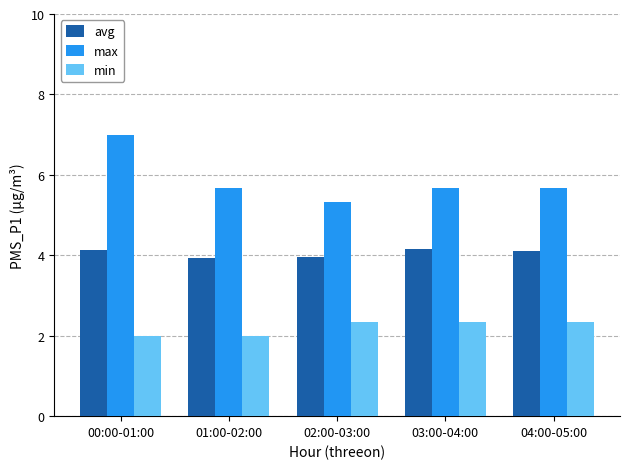

List the series in order of their overall mean, lowest first.

min, avg, max